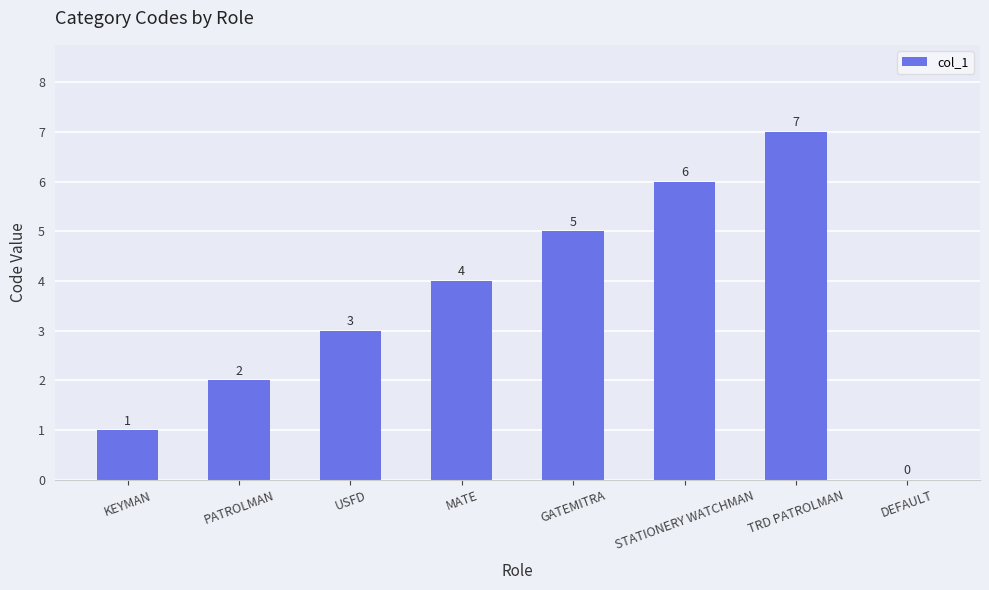

At which category does the chart reach its peak across all series?

TRD PATROLMAN